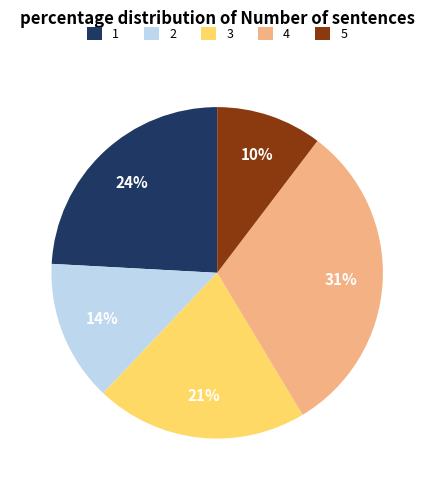

To the nearest percent, what is the difference between the 4 and 3 slice percentages?

10%